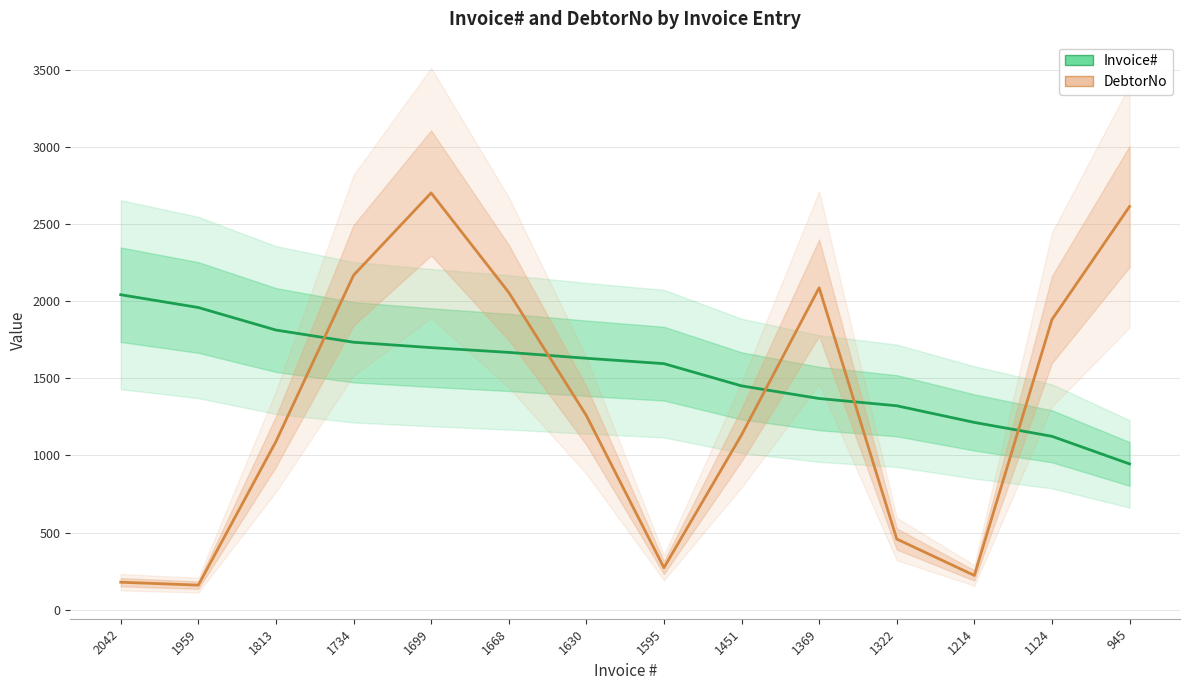

What are all the series names shown in the legend?

Invoice#, DebtorNo